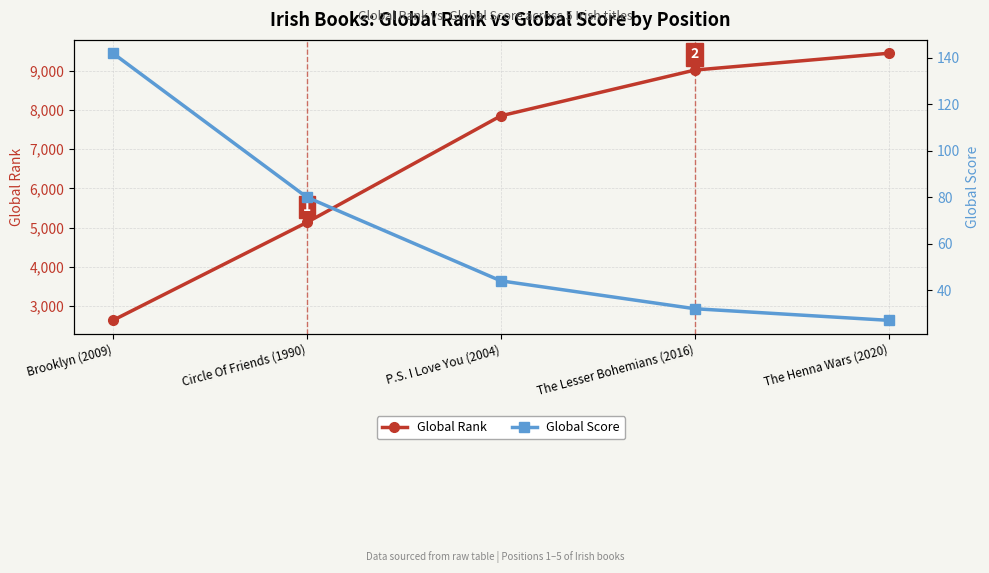

What is the minimum value for Global Score?

27